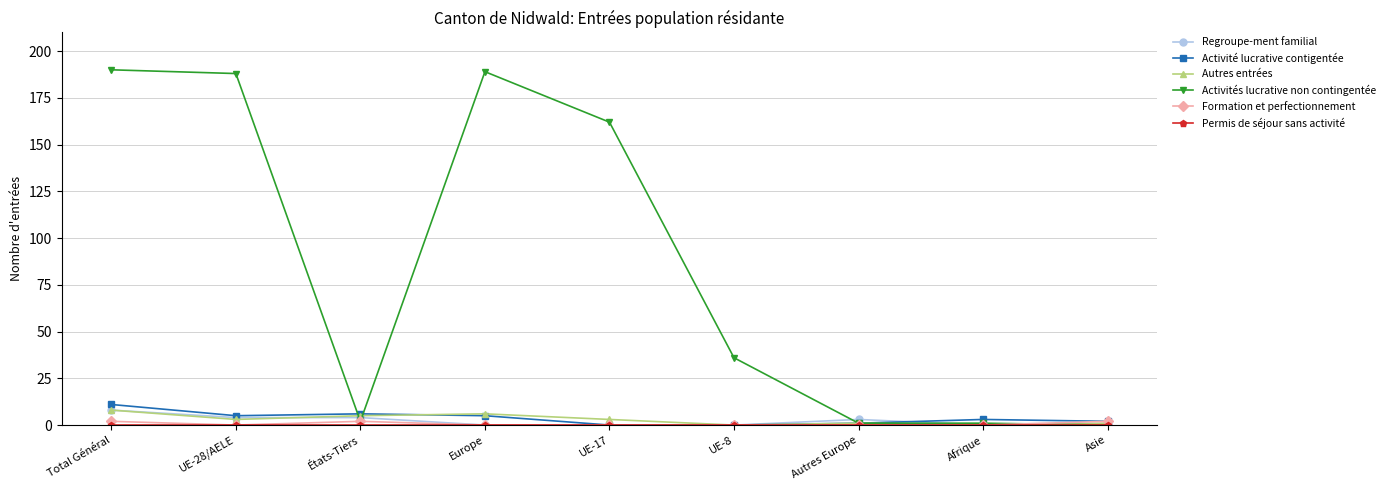

True or false: Activités lucrative non contingentée has a value of 16 at UE-8.

False